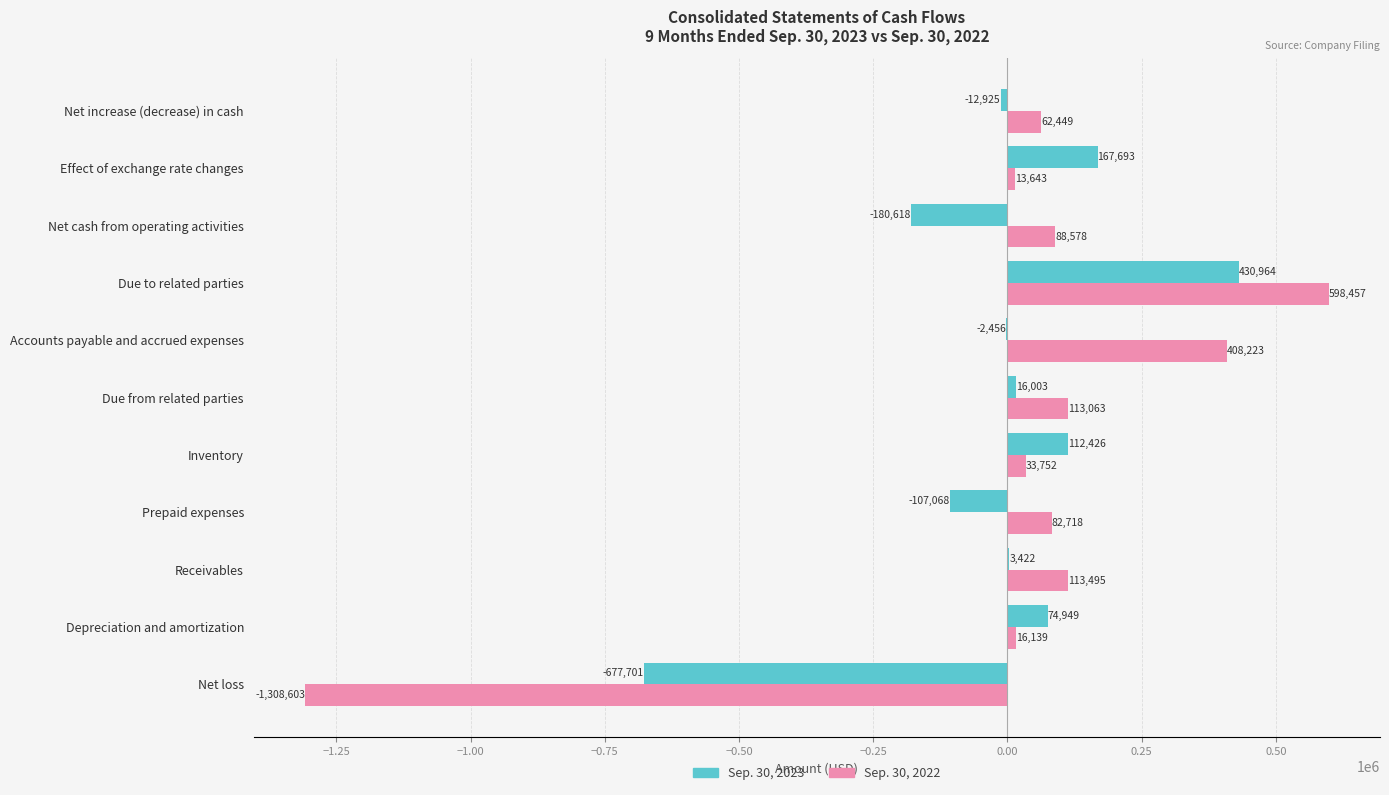

What is the total value across all series at Accounts payable and accrued expenses?

405767